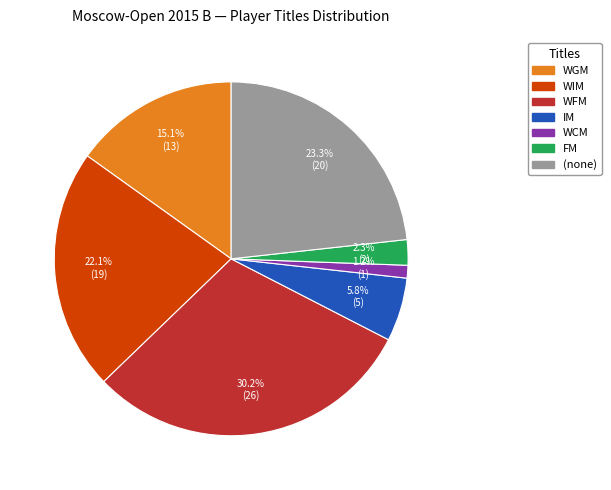

Does any single category account for the majority?

No